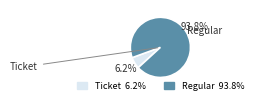

Which slice is the largest?

Regular